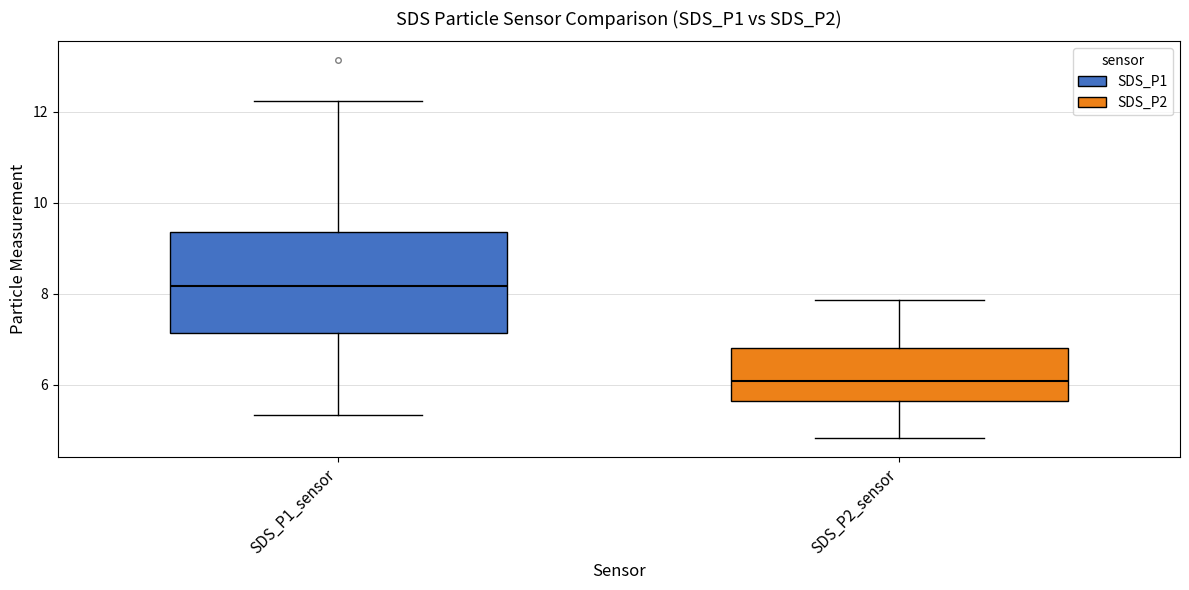

Reading left to right, transcribe this box plot: for each box, give where its median line is, the range the box spans, and where its two whiskers end, as read against the y-axis. The values are not printed on the chart, so give them approximately, as read against the axis.

SDS_P1_sensor: median 8.2, box 7.2 to 9.4, whiskers 5.4 to 12.2
SDS_P2_sensor: median 6.0, box 5.6 to 6.8, whiskers 4.8 to 7.8